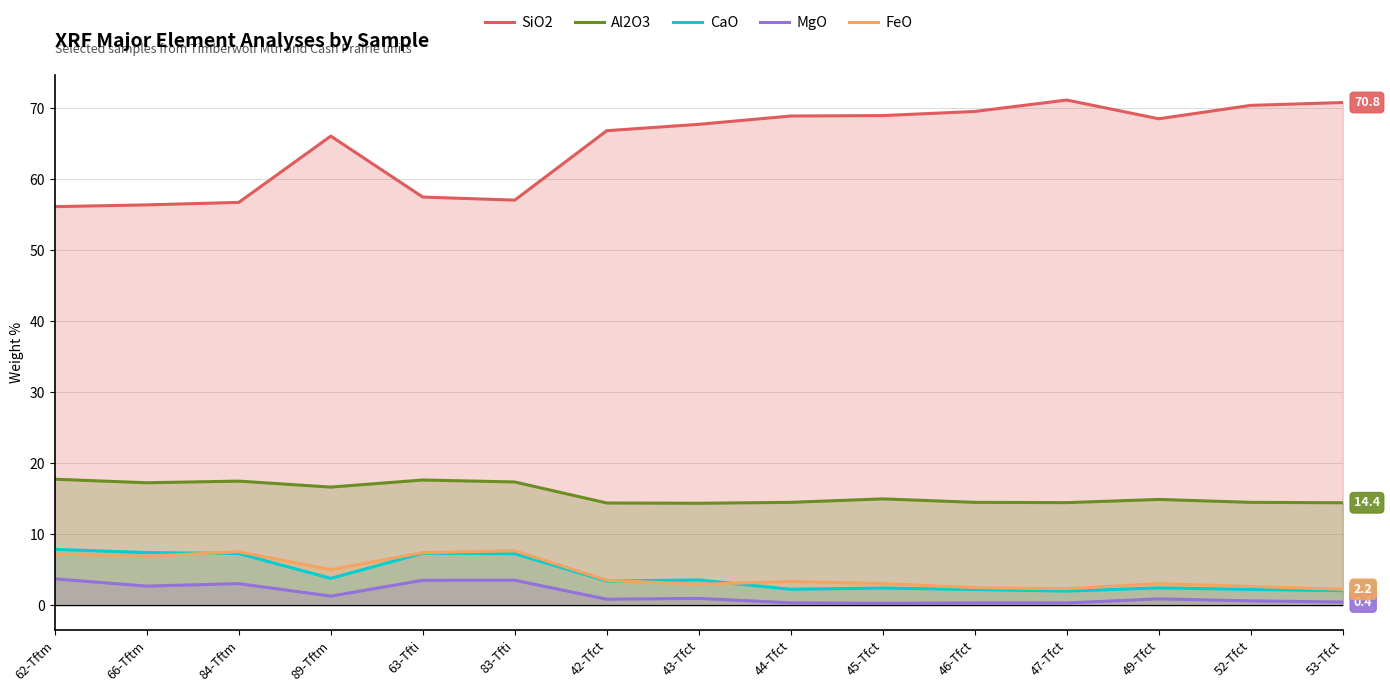

What is the label of the 13th point from the left?

49-Tfct